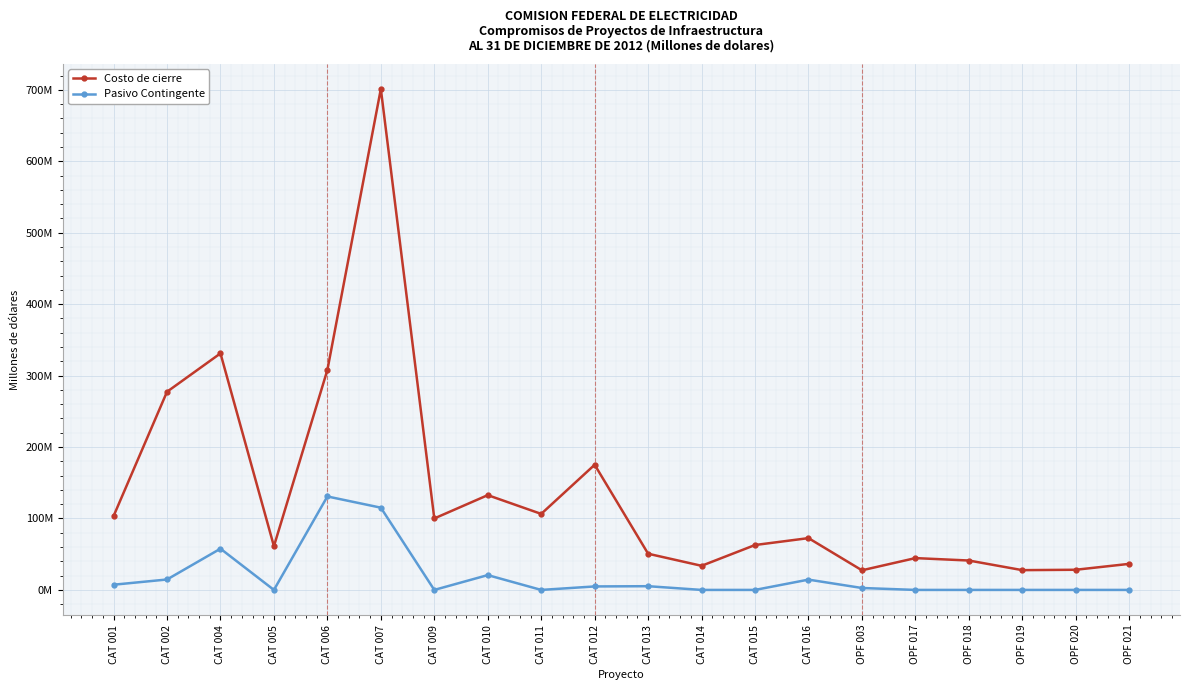

What position from the right is CAT 016?

7